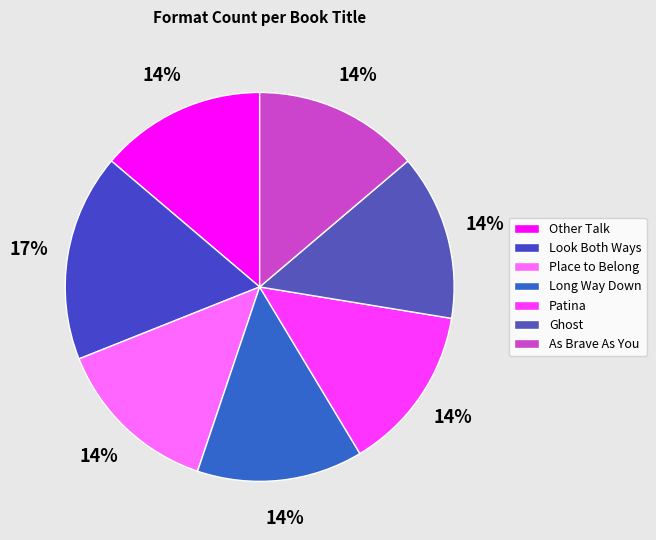

Approximately how many times larger is the value at Long Way Down compared to Ghost?

1.0